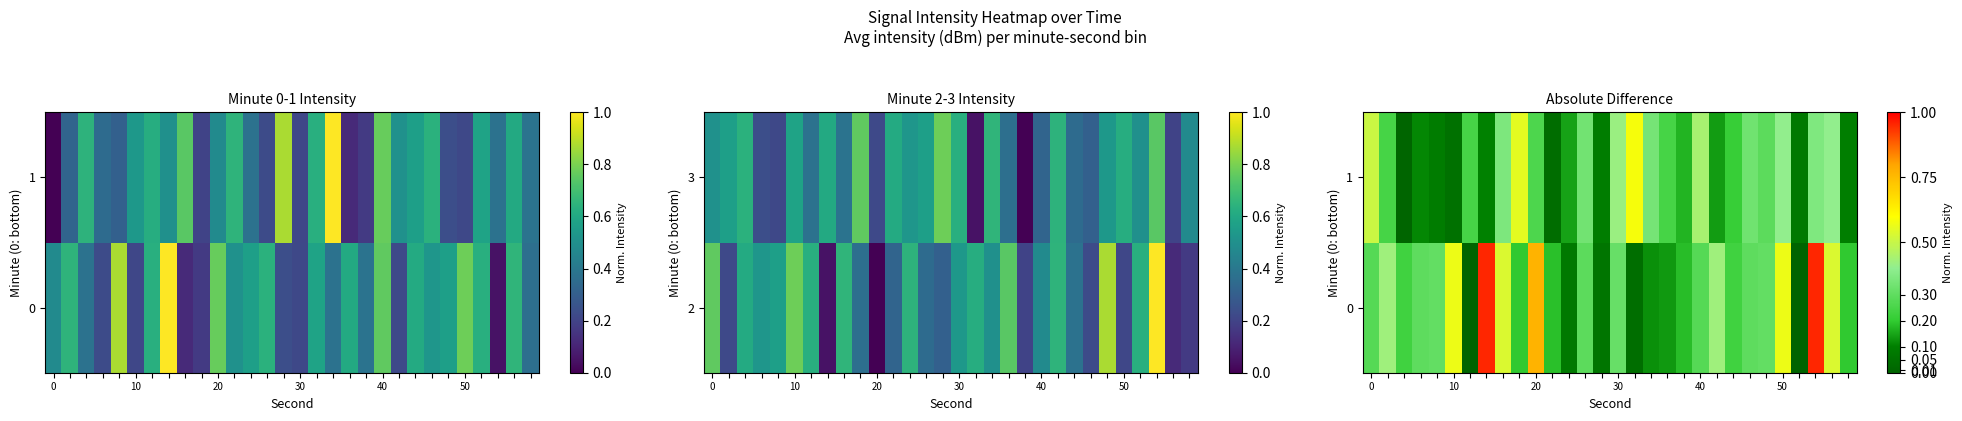

List the series in order of their overall mean, lowest first.

1, 0